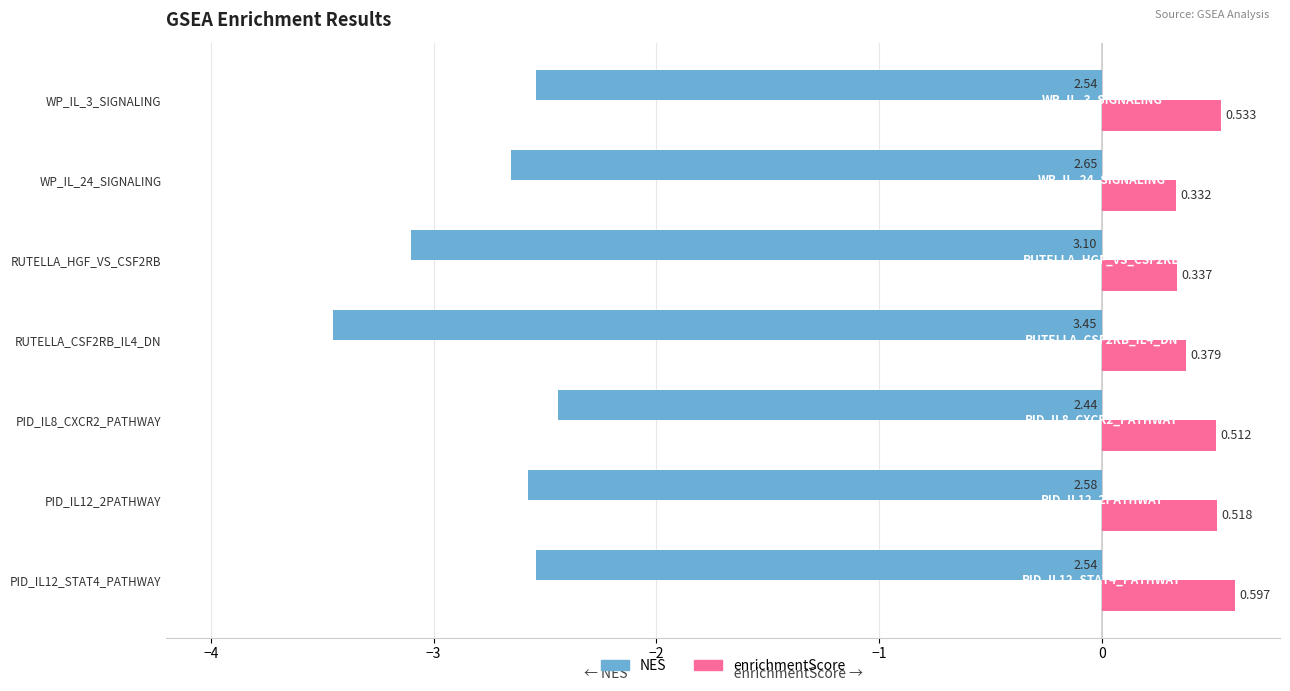

Which series changed the most between RUTELLA_CSF2RB_IL4_DN and WP_IL_3_SIGNALING?

NES